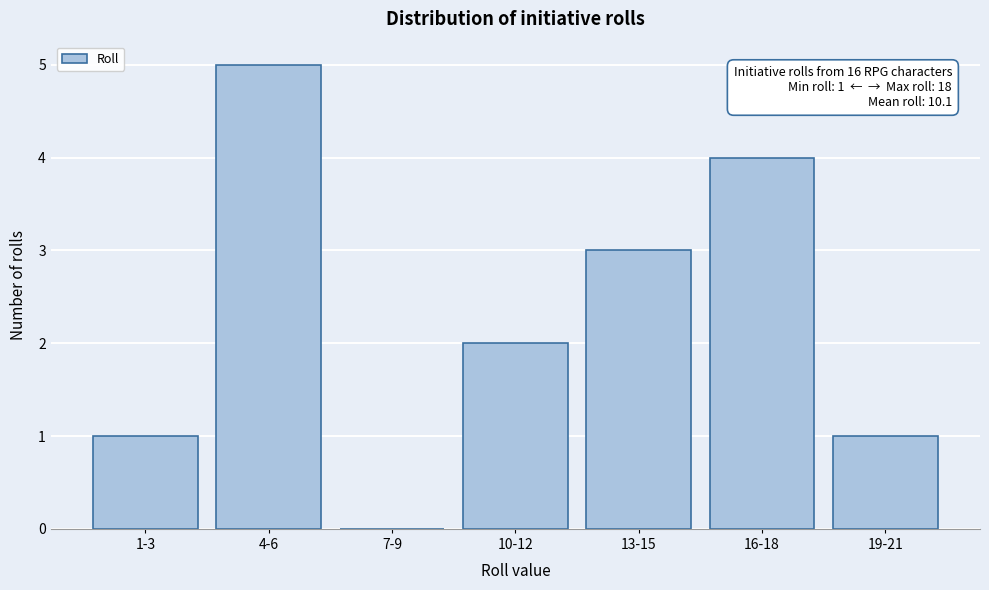

Reading left to right, list all the values displayed in this chart.

1-3=1	4-6=5	7-9=0	10-12=2	13-15=3	16-18=4	19-21=1